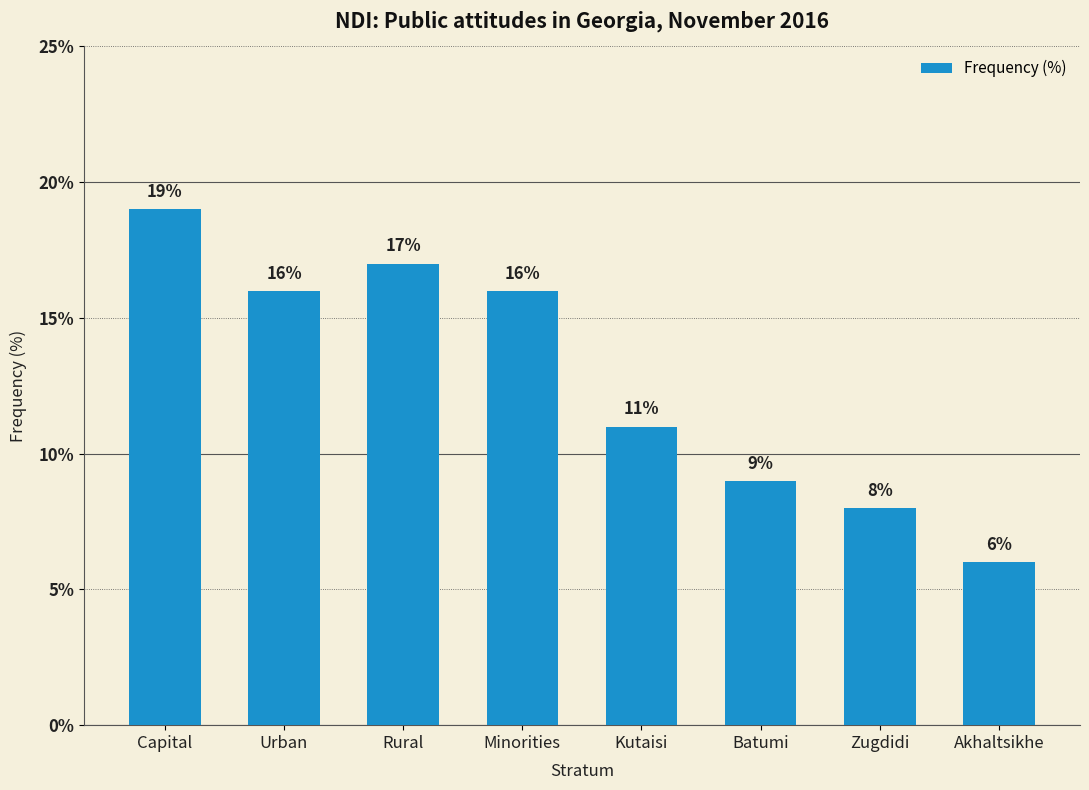

Where is the data nearest to the value 12?

Kutaisi